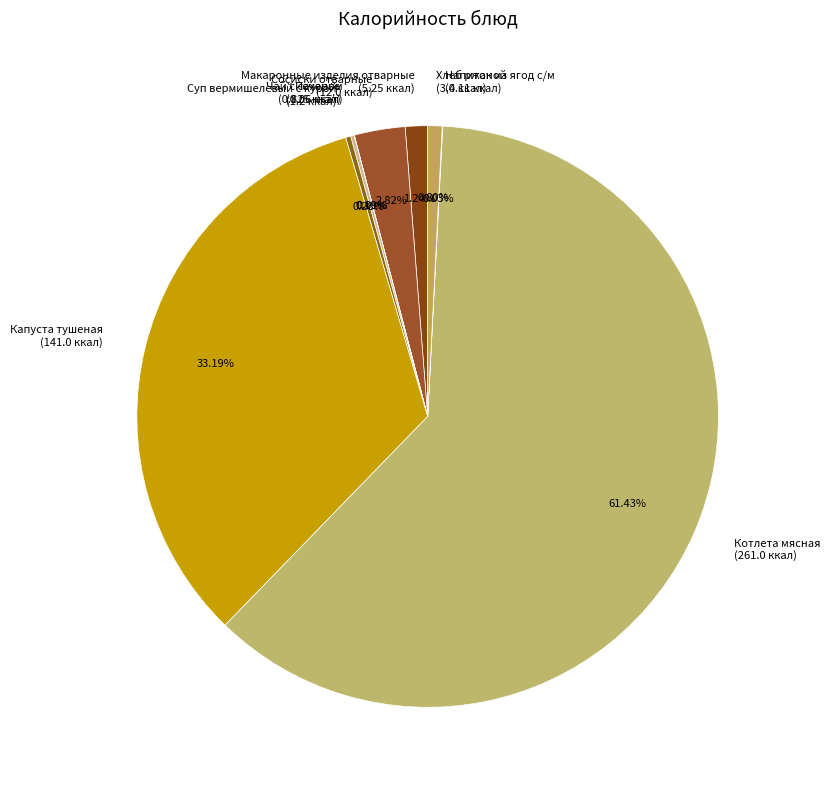

Does Хлеб ржаной account for over 50% of the chart?

No